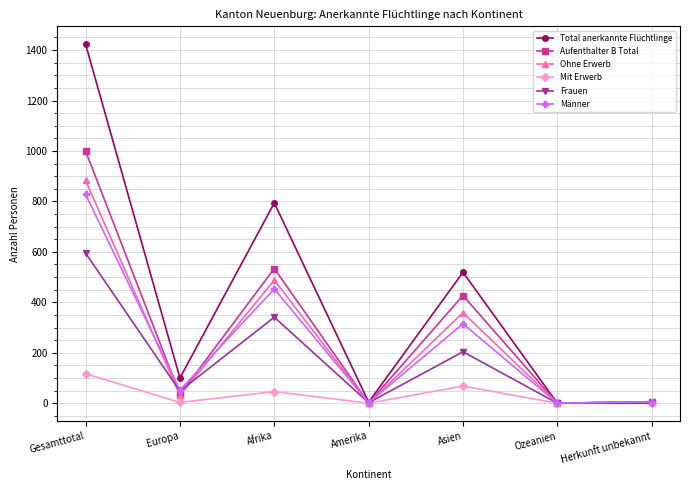

What is the difference between the maximum and second lowest values in the Total anerkannte Flüchtlinge series?

1419